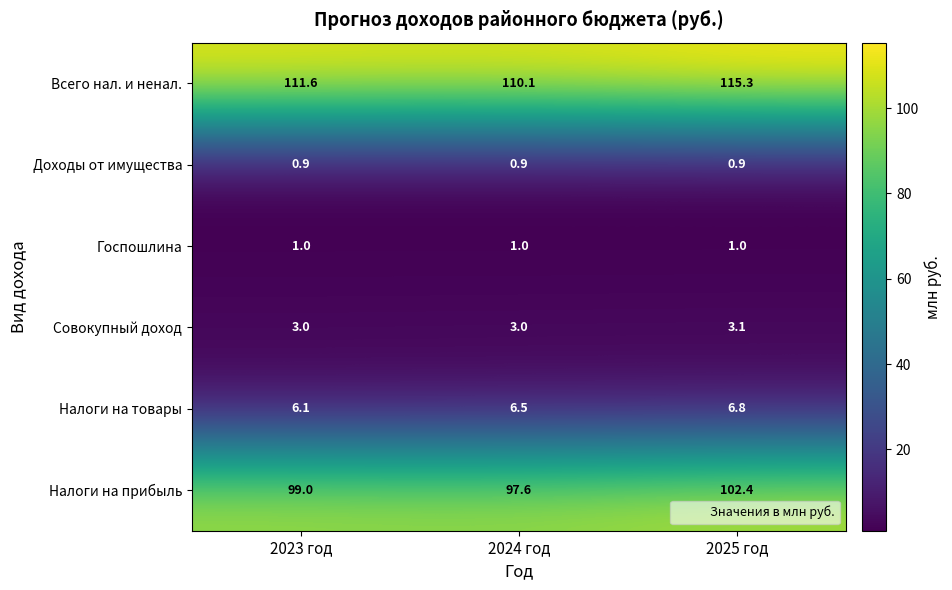

What is the sum of the Всего нал. и ненал. values at 2025 год and 2023 год?

226.9